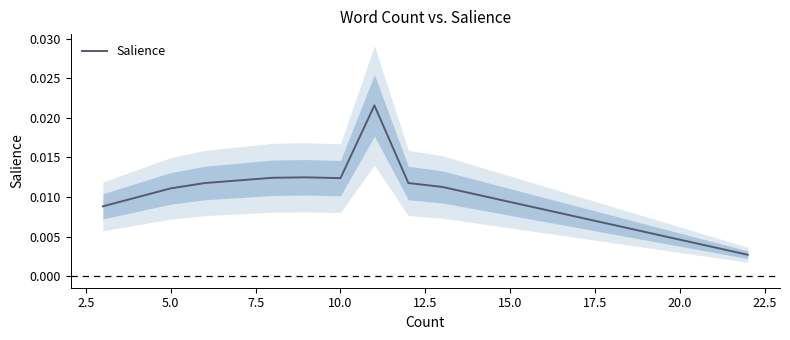

How many lines are shown in the chart?

1